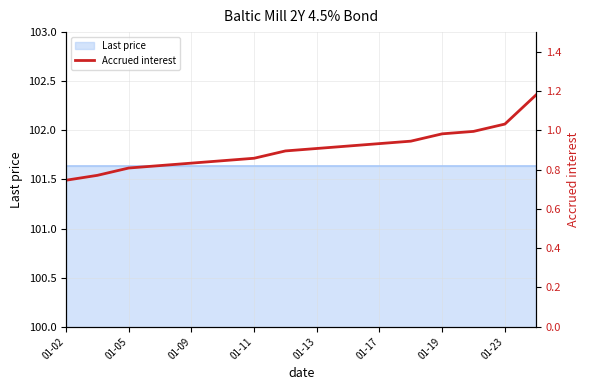

Reading left to right, what are all the values shown in this chart?

0.7	0.8	0.8	0.8	0.8	0.8	0.9	0.9	0.9	0.9	0.9	0.9	1.0	1.0	1.0	1.2